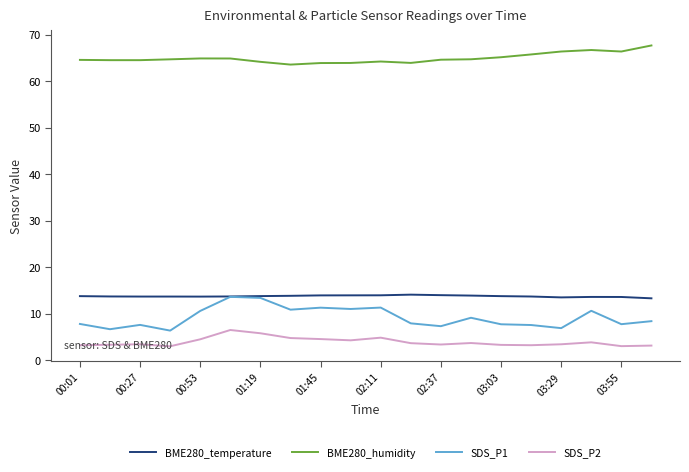

What is the lowest value of the BME280_humidity series?

63.6